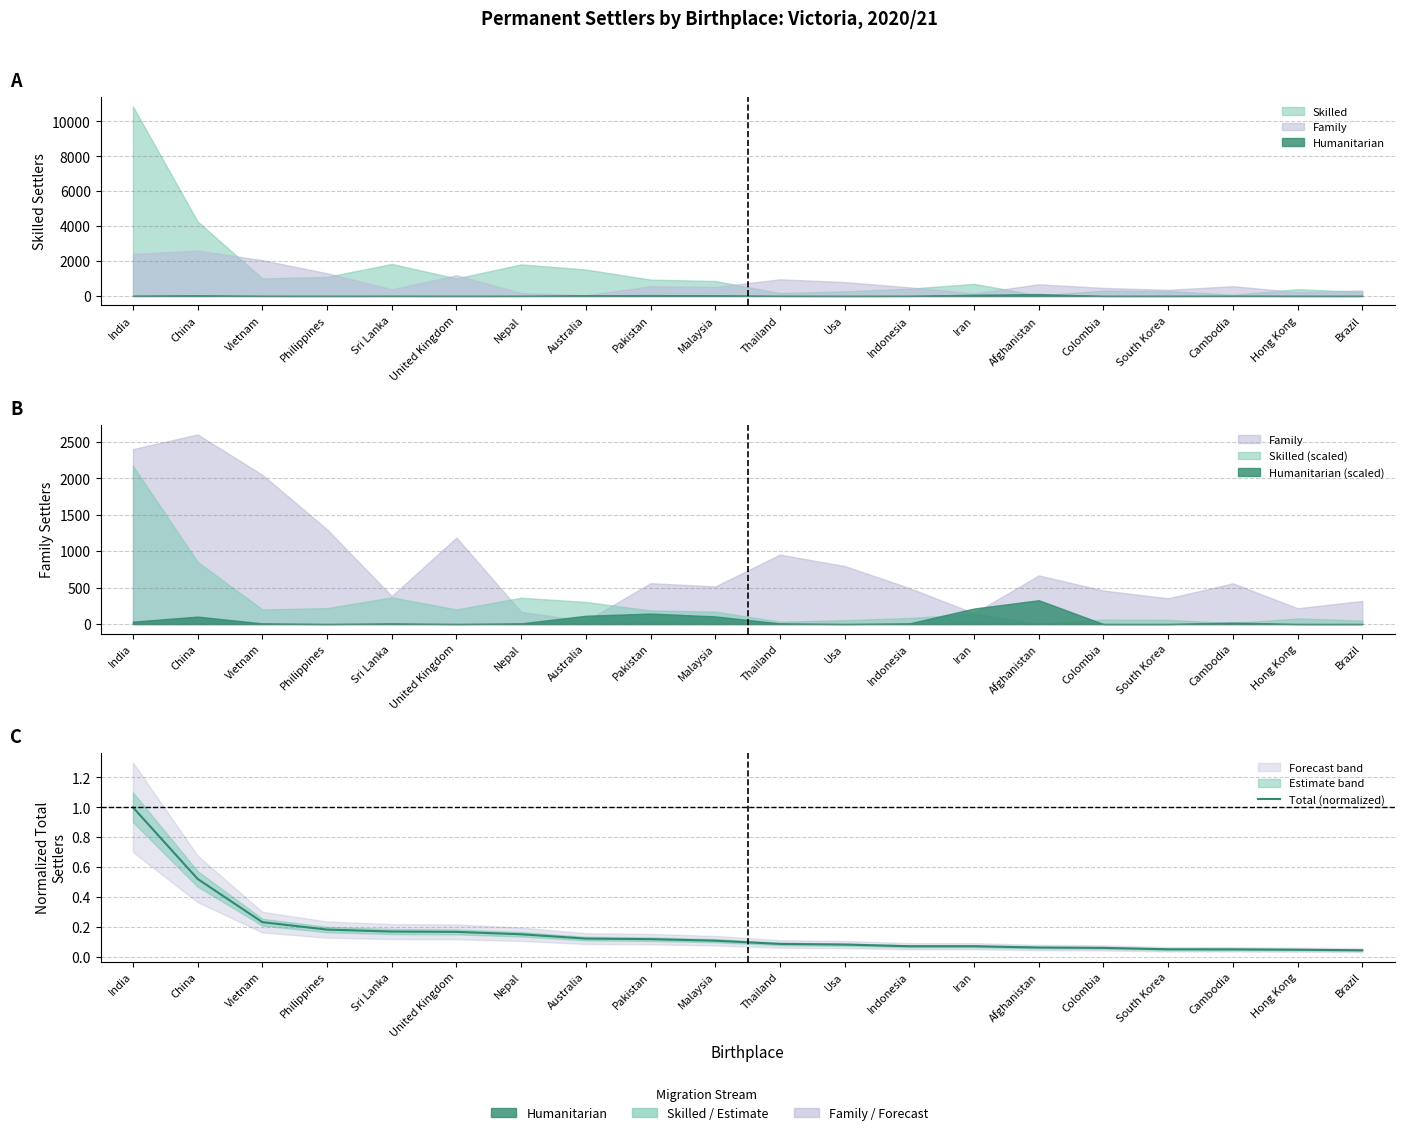

What position from the right is Vietnam?

18